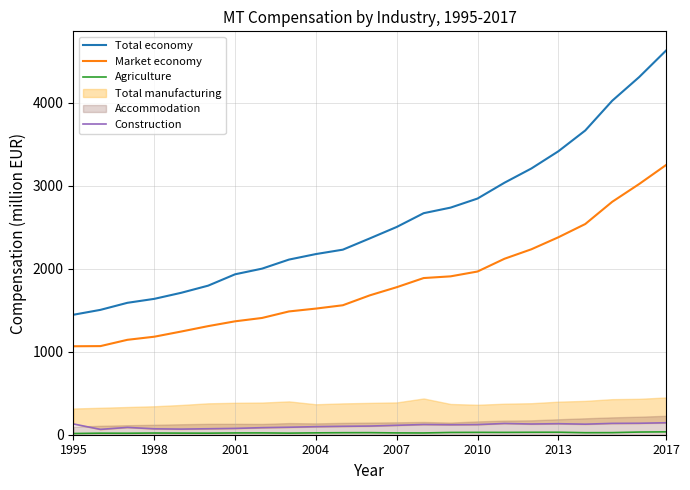

What is the greatest value displayed?

4628.4